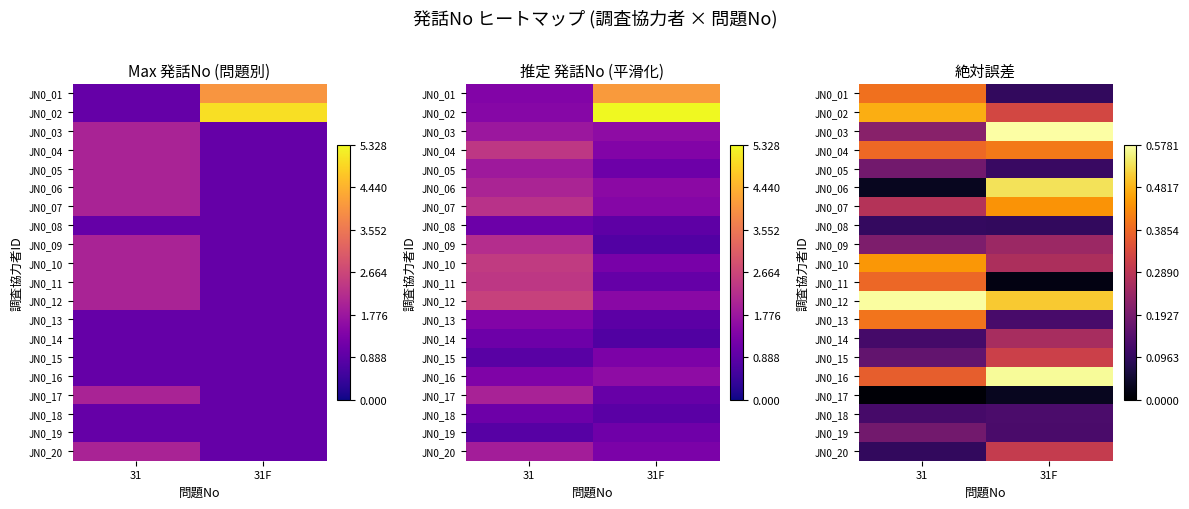

What is the spread (max minus min) of values at 31F?

0.6